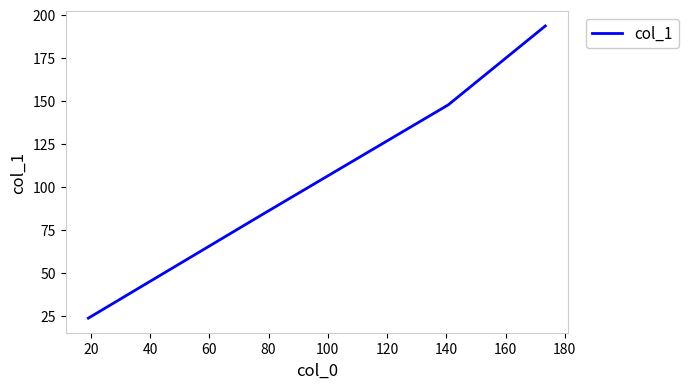

What is the maximum value shown in the chart?

193.4